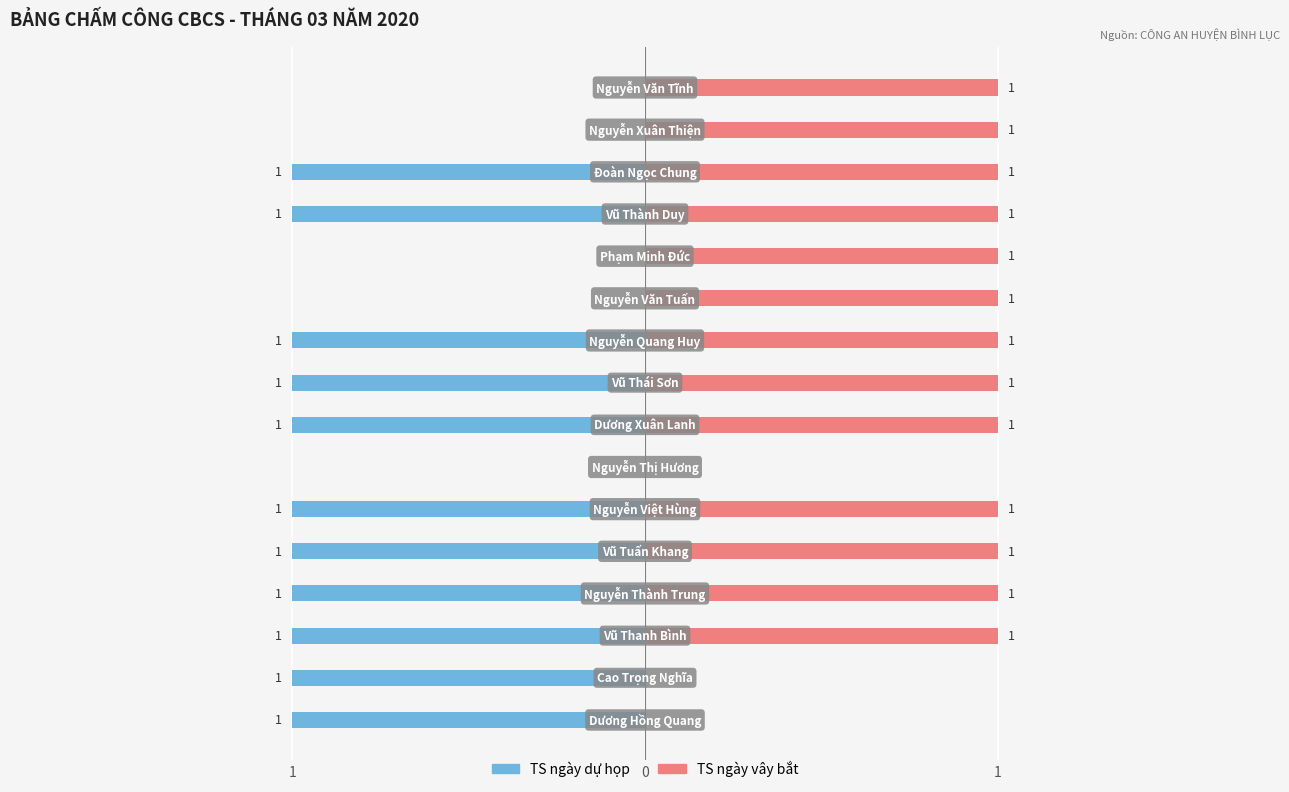

Are the bars grouped side by side (vs. stacked)?

Yes